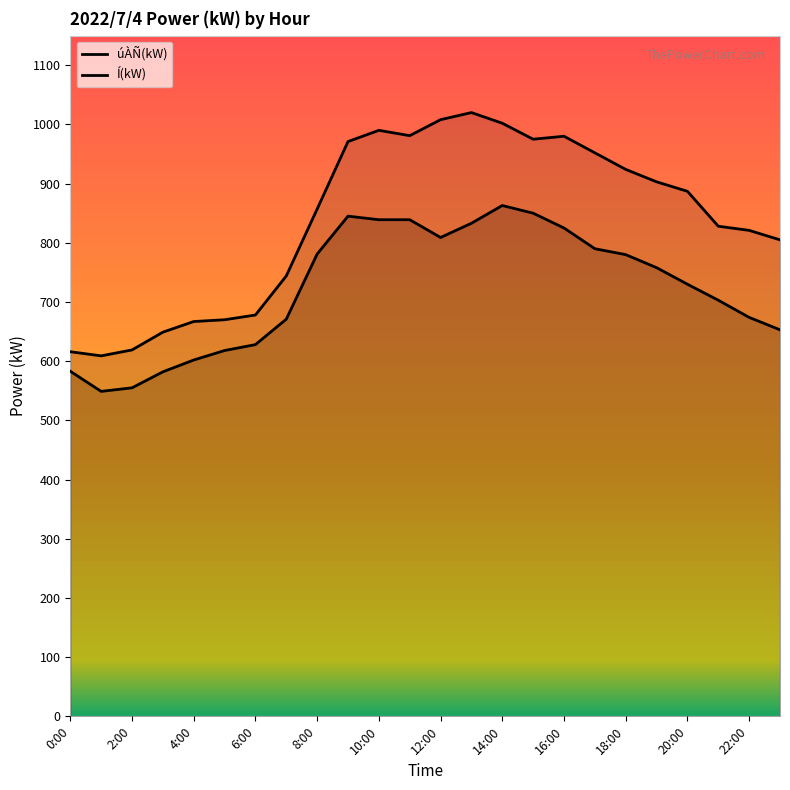

True or false: Í(kW) and úÀÑ(kW) cross at least once.

False